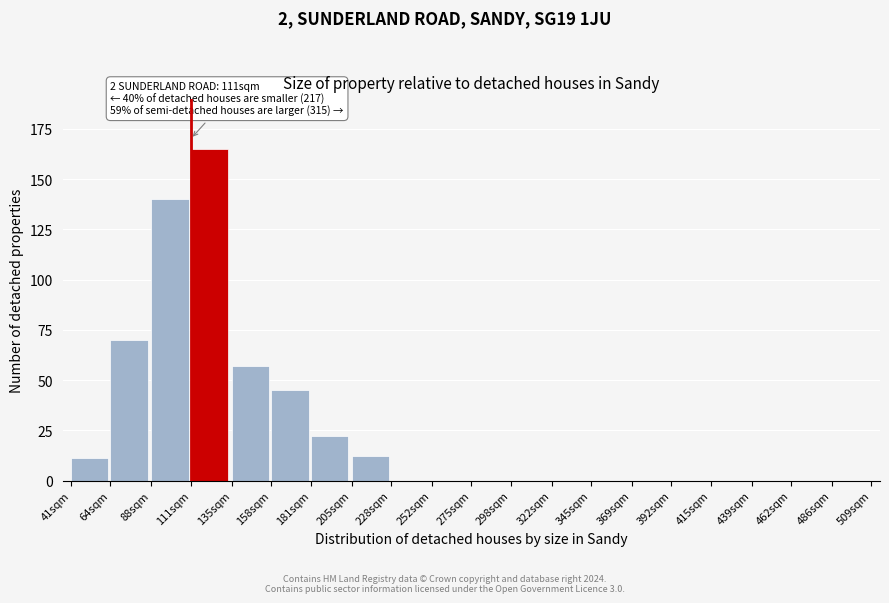

Reading left to right, transcribe all the data shown in this chart.

41sqm=11	64sqm=70	88sqm=140	111sqm=165	135sqm=57	158sqm=45	181sqm=22	205sqm=12	228sqm=0	252sqm=0	275sqm=0	298sqm=0	322sqm=0	345sqm=0	369sqm=0	392sqm=0	415sqm=0	439sqm=0	462sqm=0	486sqm=0